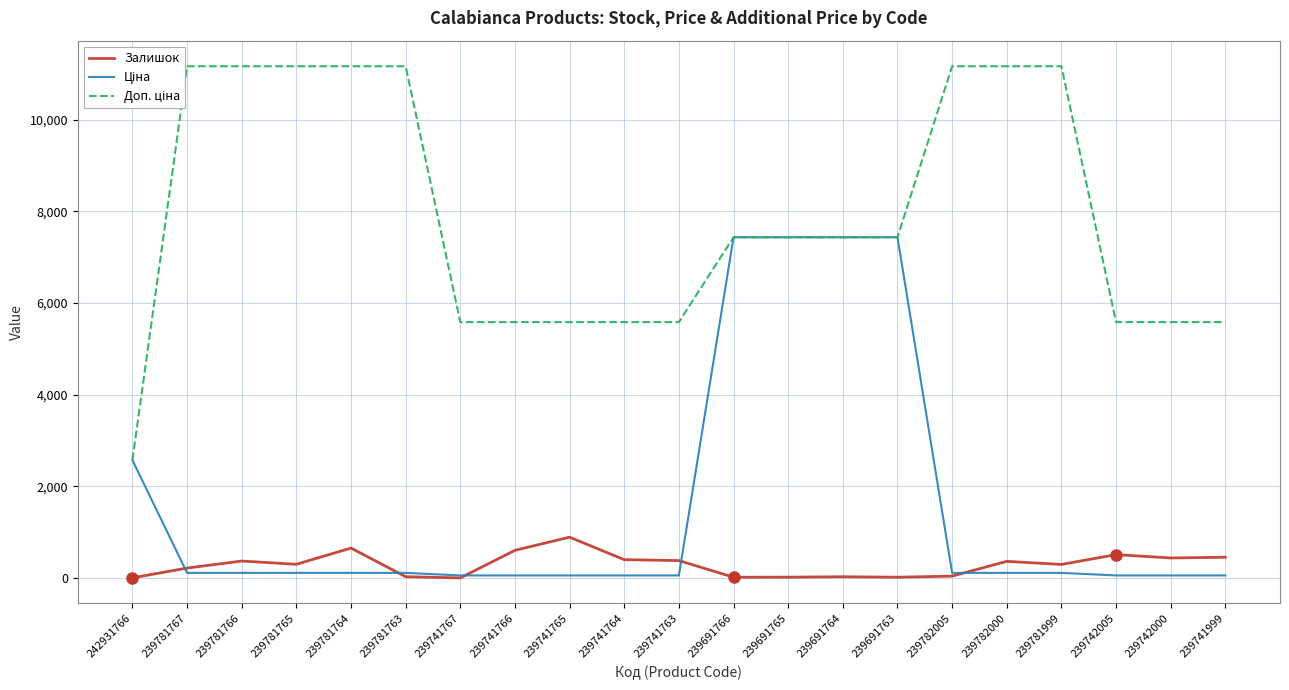

List the series in order of their overall mean, lowest first.

Залишок, Ціна, Доп. ціна